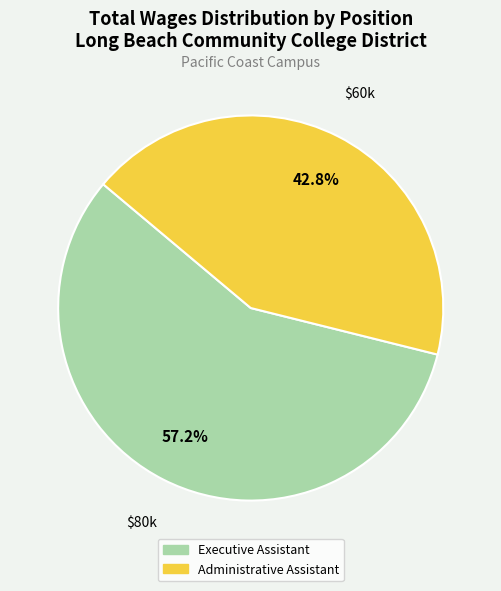

Rank the categories by value from lowest to highest.

Administrative Assistant, Executive Assistant